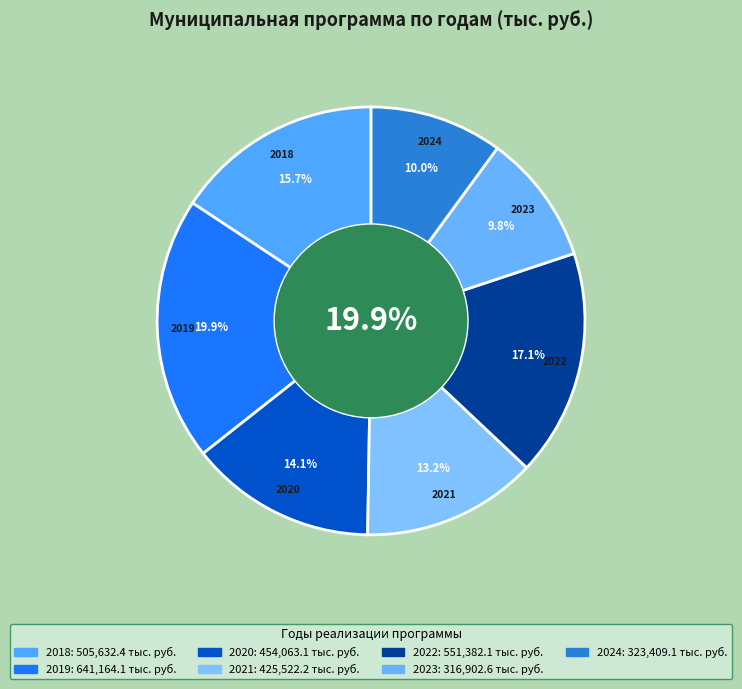

To the nearest percent, what is the average slice percentage?

14%